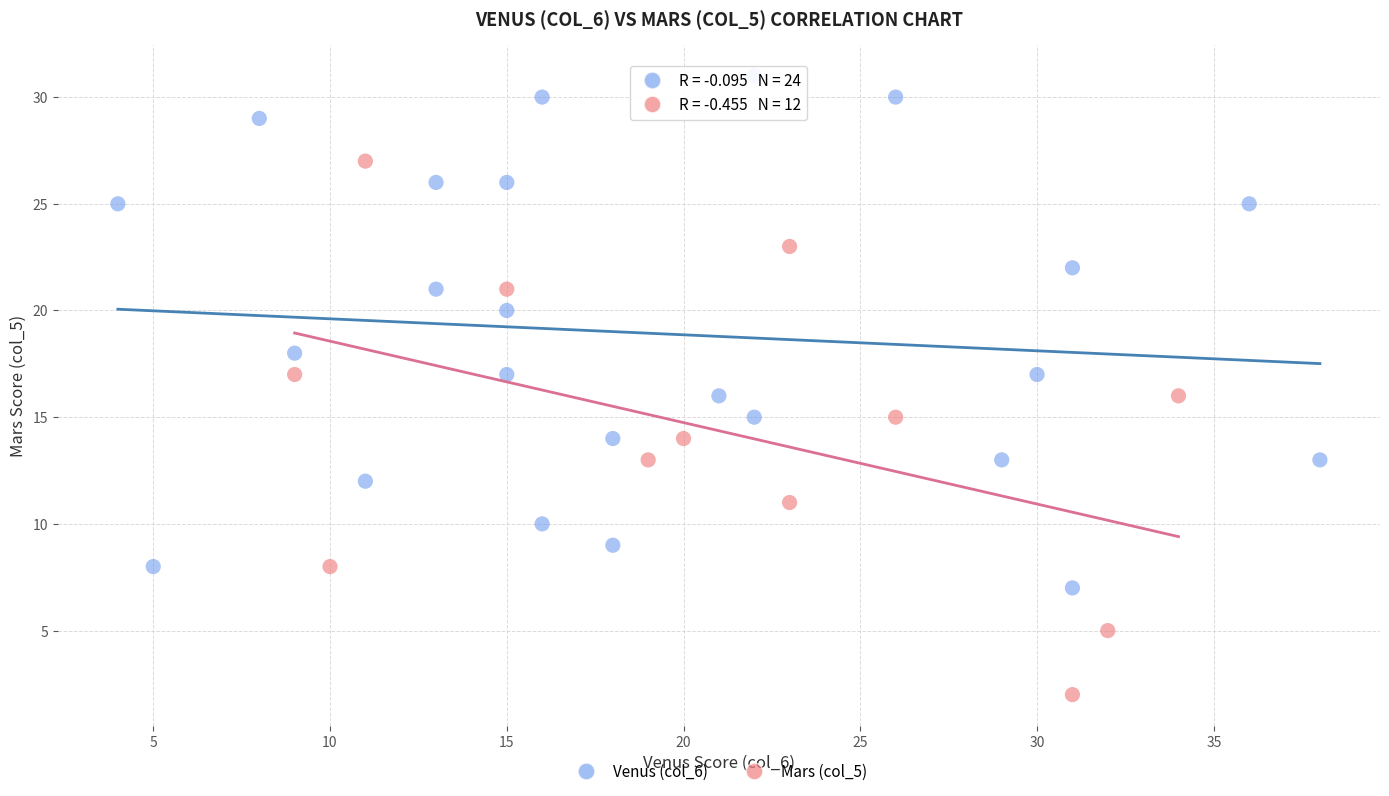

Which series reaches the maximum Y coordinate?

Venus (col_6)